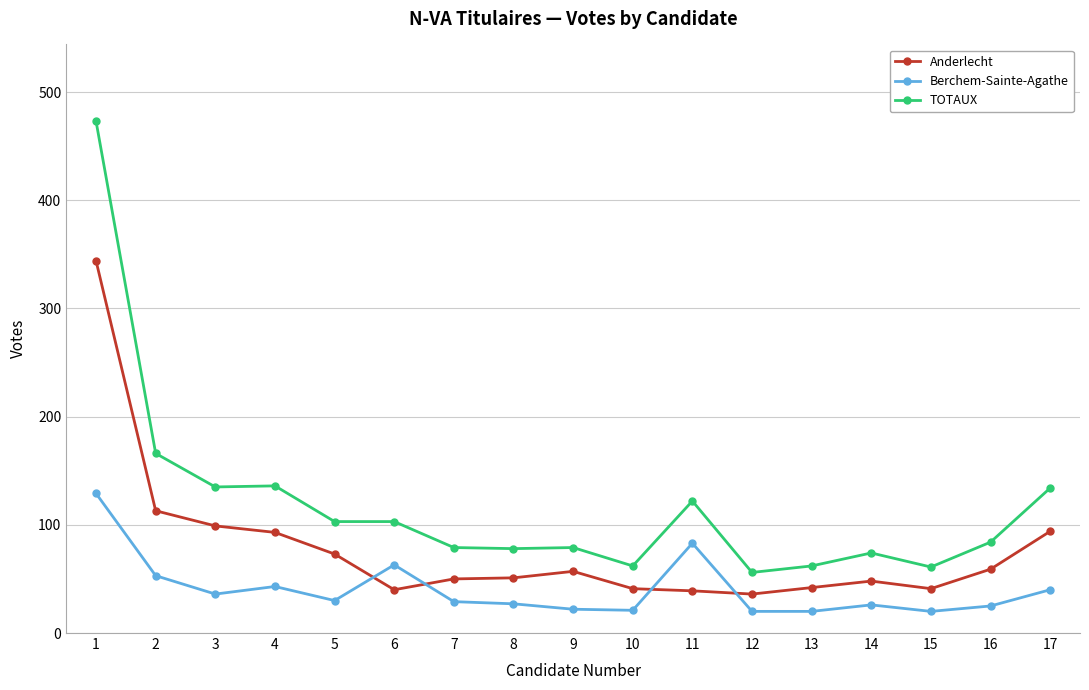

True or false: Berchem-Sainte-Agathe and TOTAUX intersect in this chart.

False